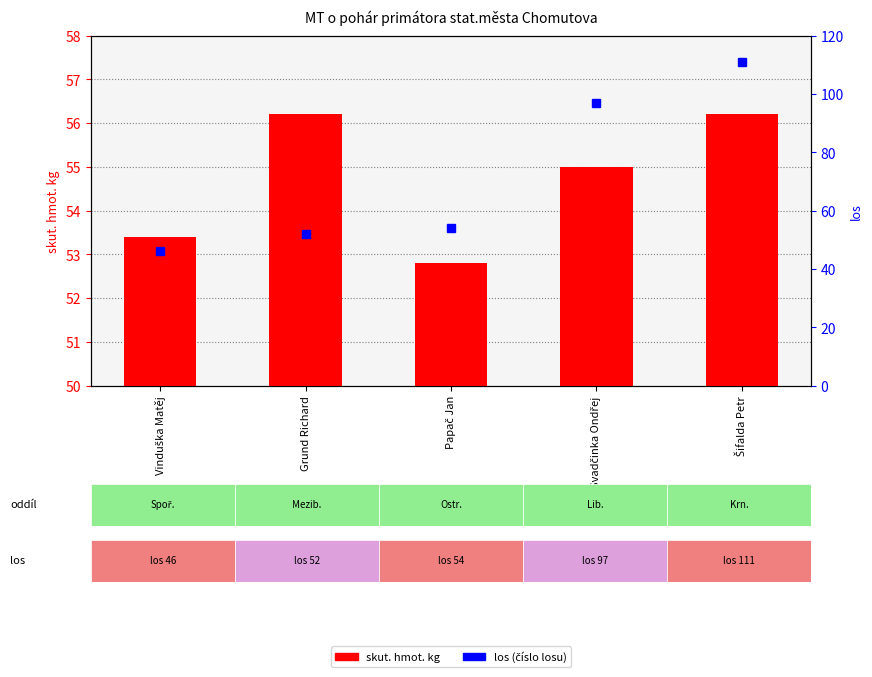

Reading left to right, extract all data points from this chart.

skut. hmot. kg: Vinduška Matěj=53.4	Grund Richard=56.2	Papač Jan=52.8	Svadčinka Ondřej=55.0	Šifalda Petr=56.2
los (draw number): Vinduška Matěj=46.0	Grund Richard=52.0	Papač Jan=54.0	Svadčinka Ondřej=97.0	Šifalda Petr=111.0